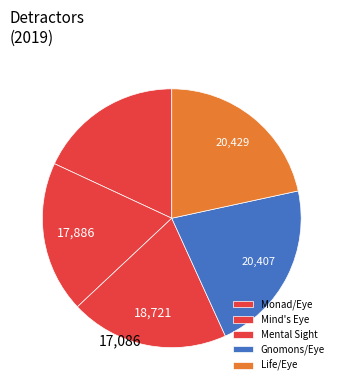

What is the change in value from Gnomons/Eye to Life/Eye?

+22